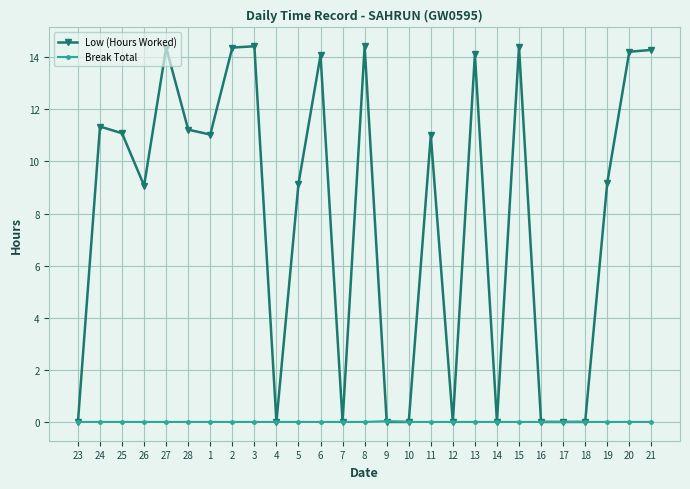

Where is the first local minimum for Low (Hours Worked)?

26